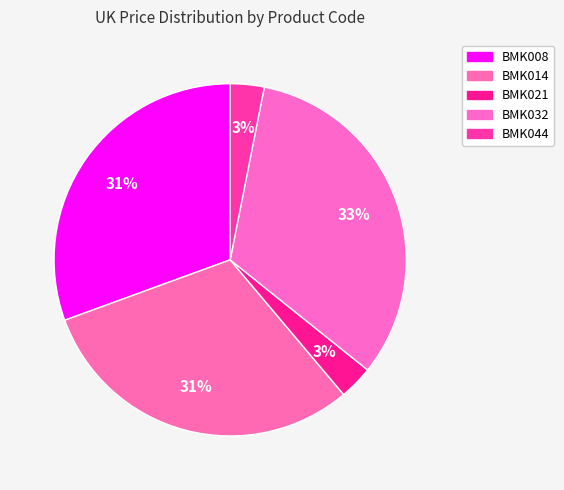

What portion of the pie excludes BMK032?

67.4%